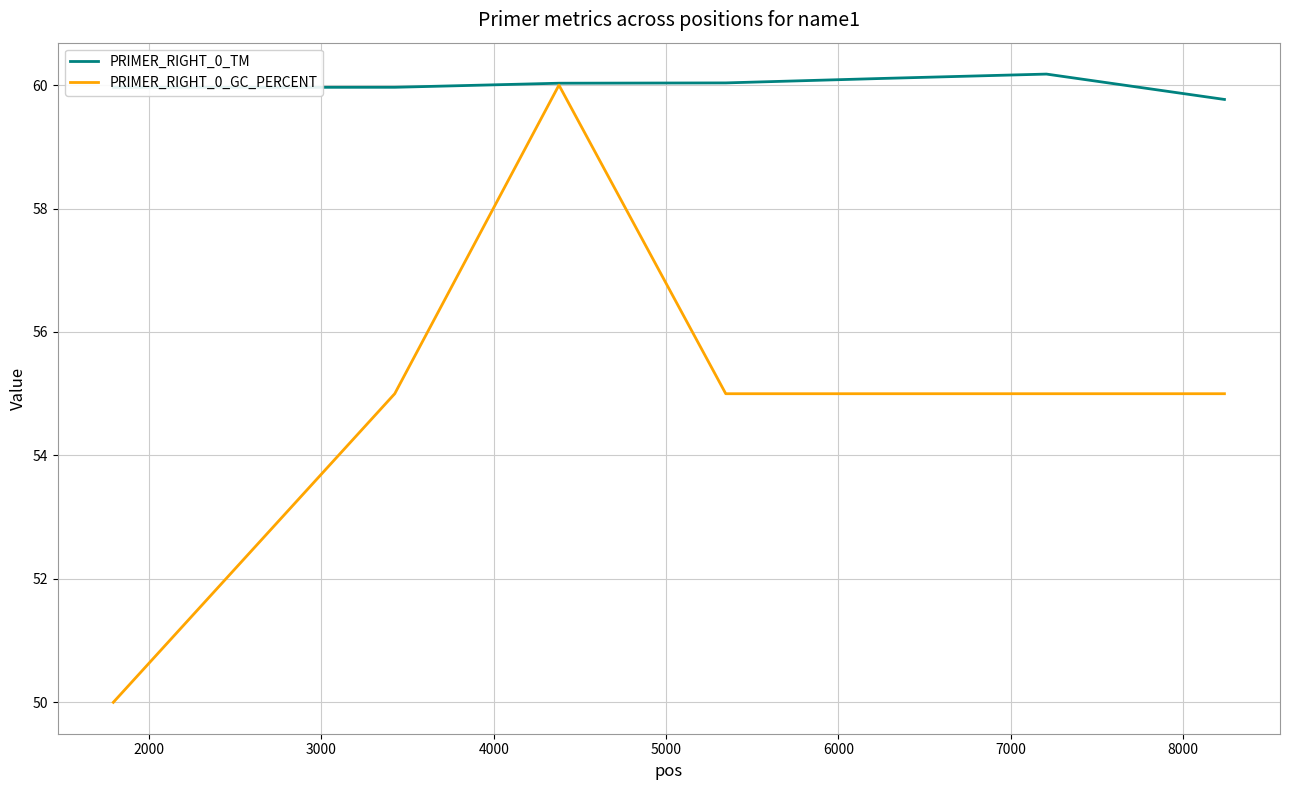

What is the minimum value shown in the chart?

50.0